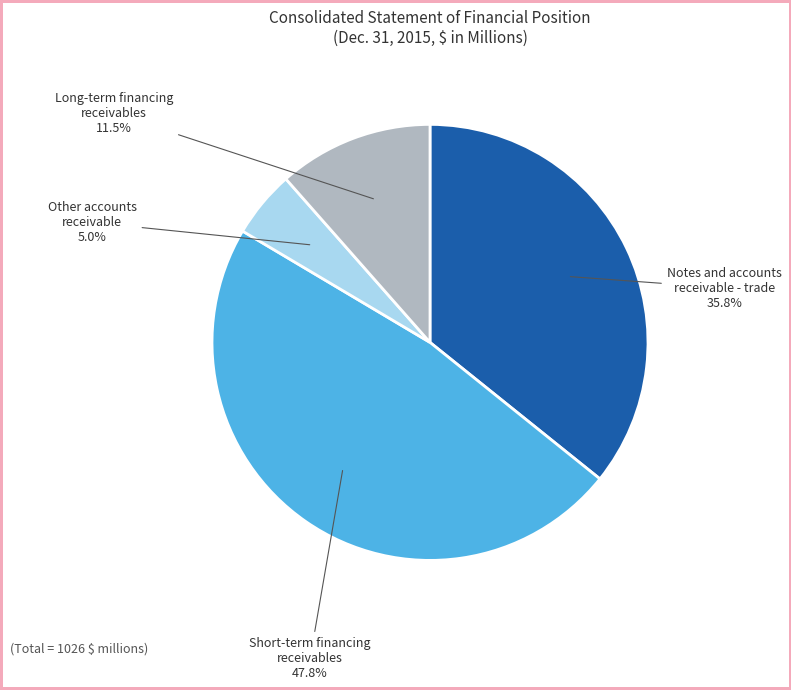

Is there a majority slice in this chart?

No